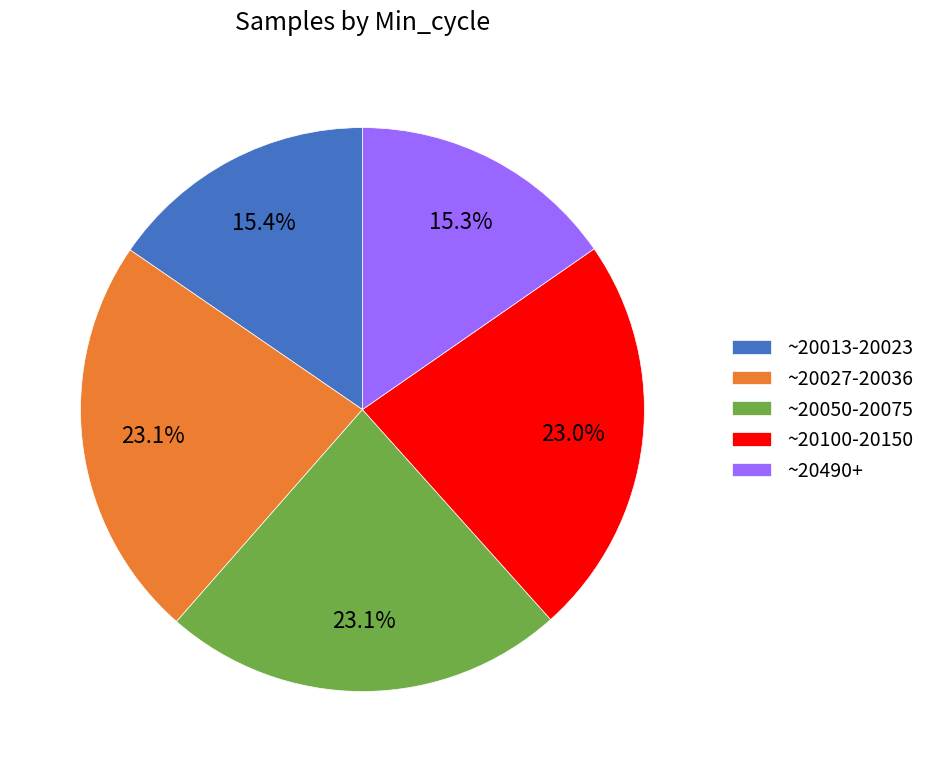

Is there any slice that represents more than half of the pie?

No